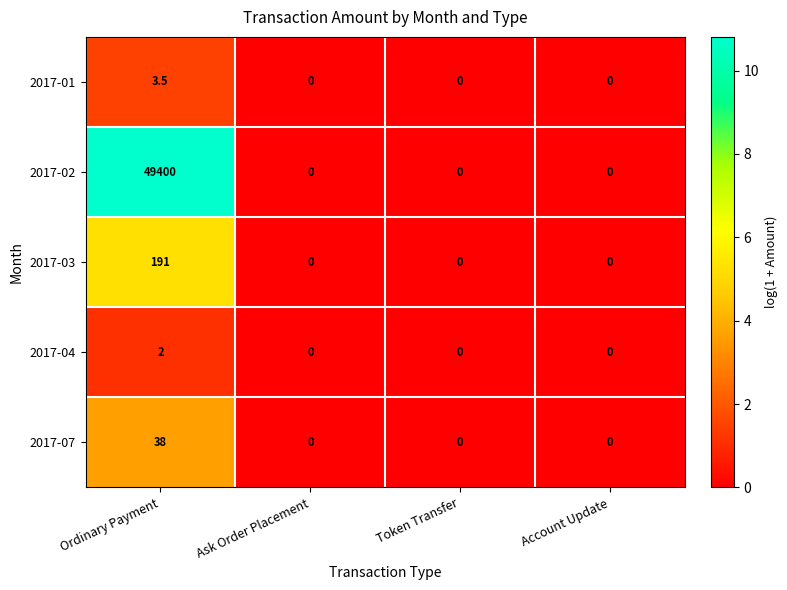

What is the maximum value shown in the chart?

49400.0